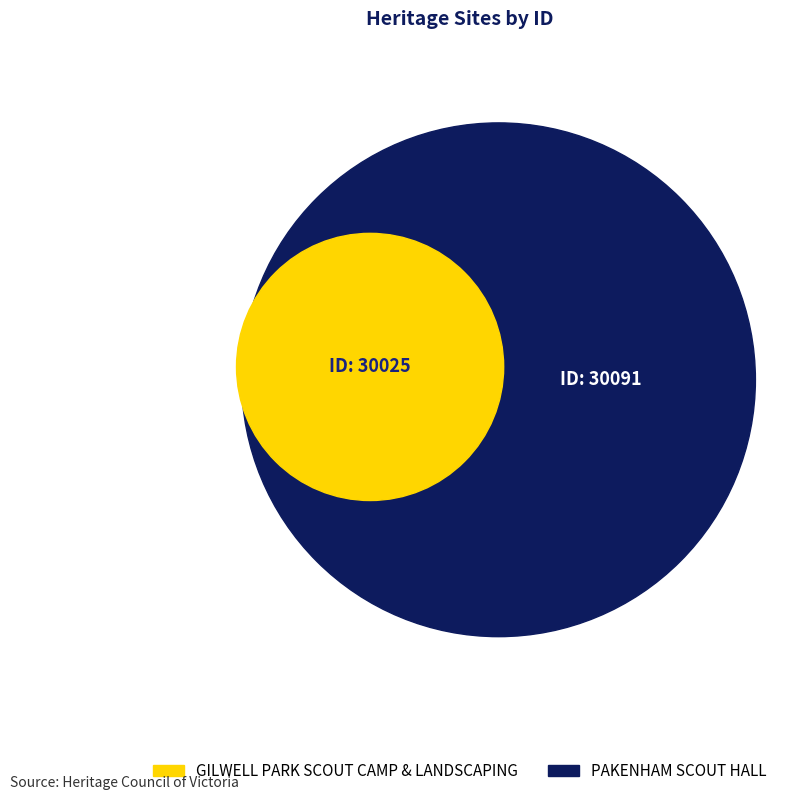

Is there a majority slice in this chart?

Yes